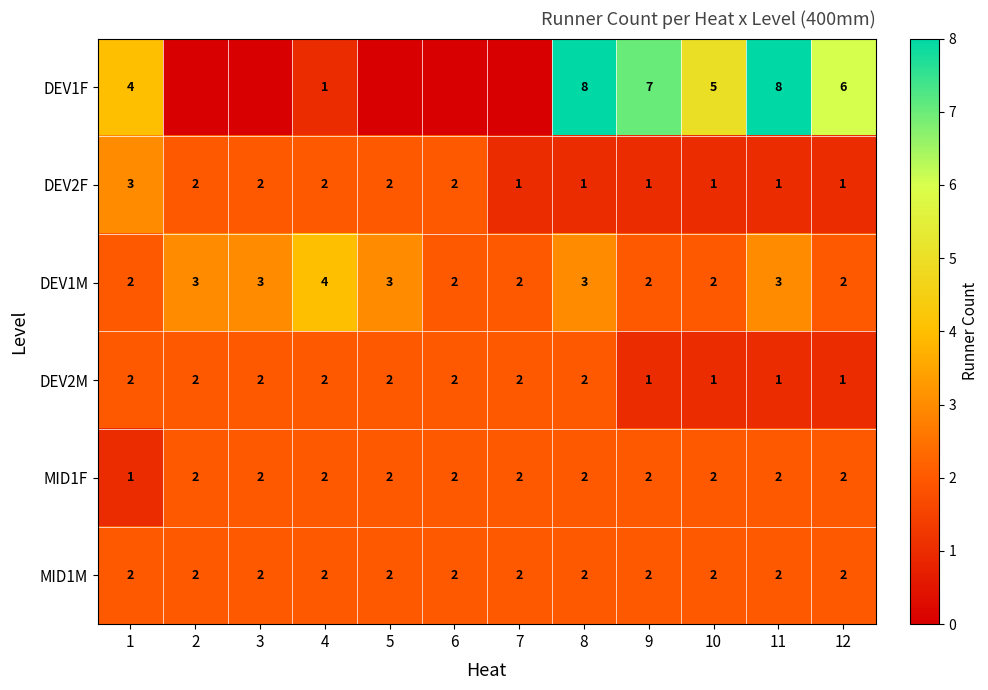

Is it true that DEV2M equals 1 at 7?

False